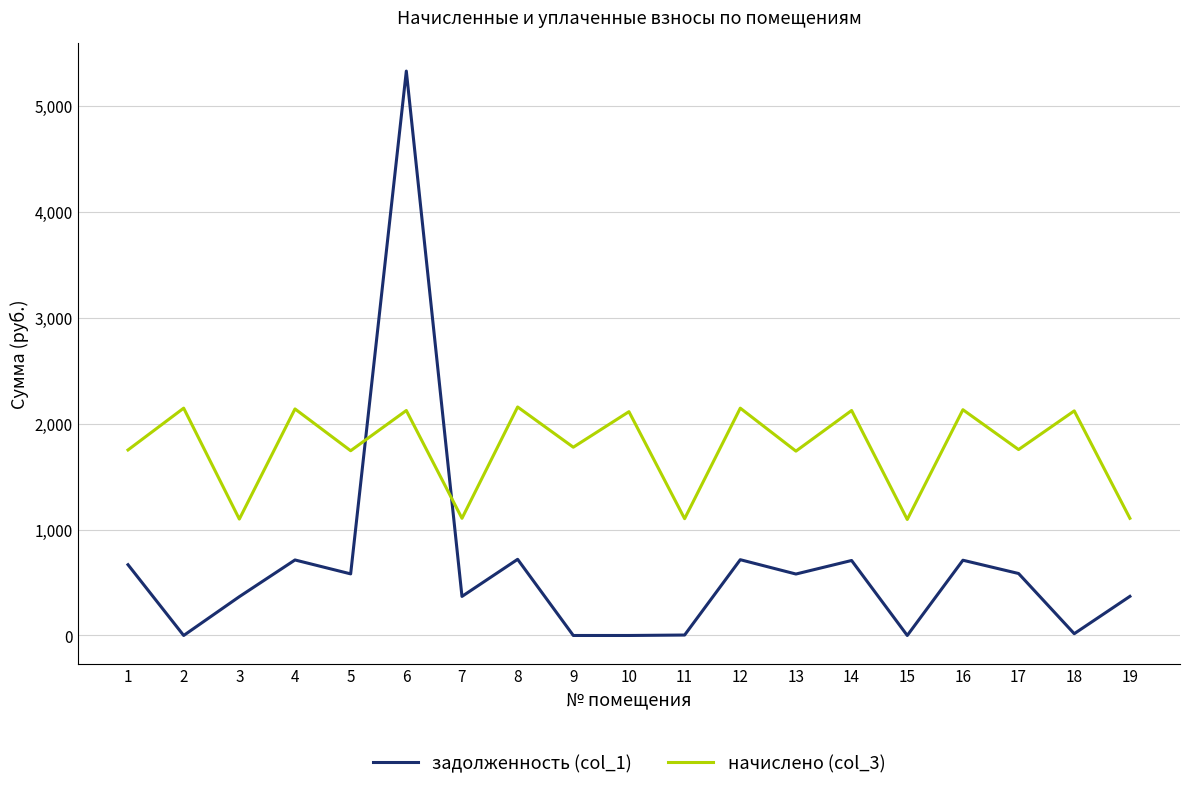

True or false: начислено (col_3) has a value of 1437.5 at 10.

False